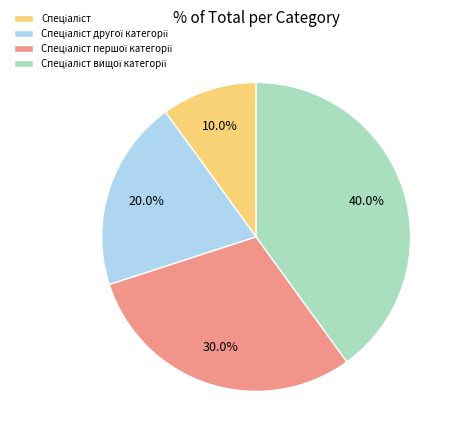

Does any single category account for the majority?

No